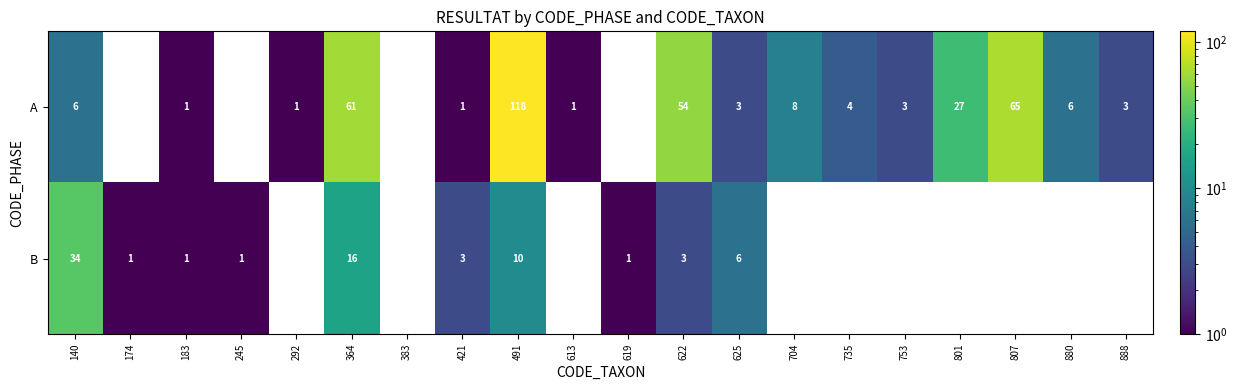

Is the value of A at 622 greater than the value of B at 174?

Yes